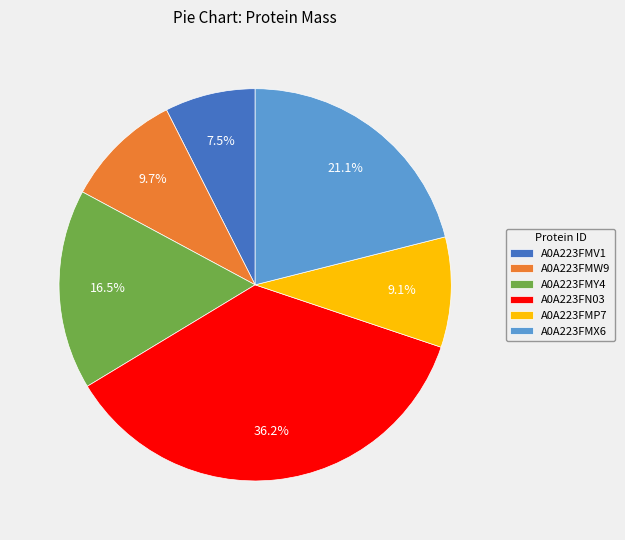

Between A0A223FN03 and A0A223FMY4, which is larger?

A0A223FN03